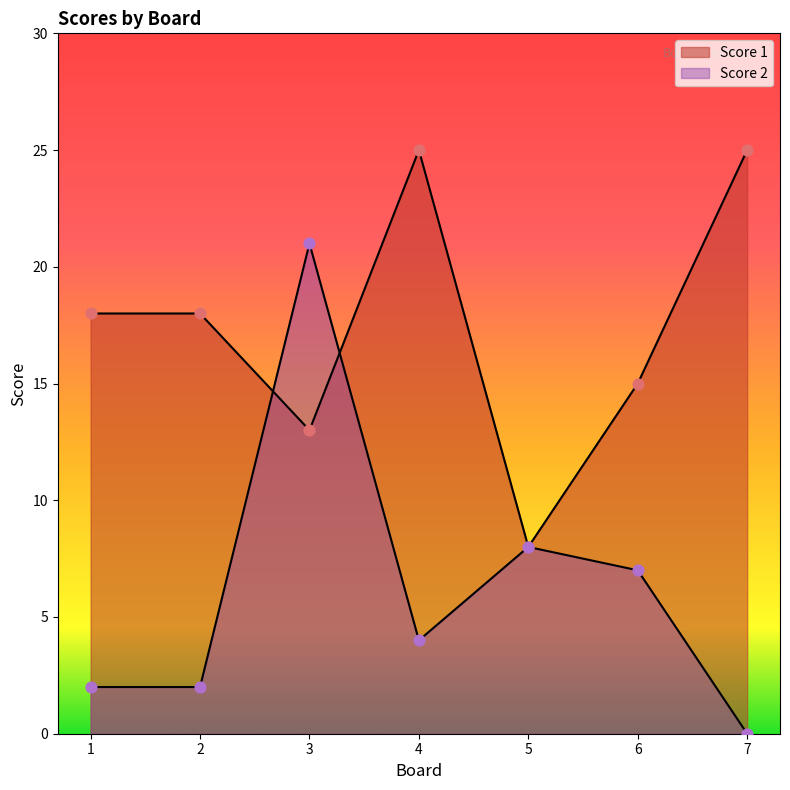

Is the value of Score 2 at 2 greater than the value of Score 1 at 2?

No